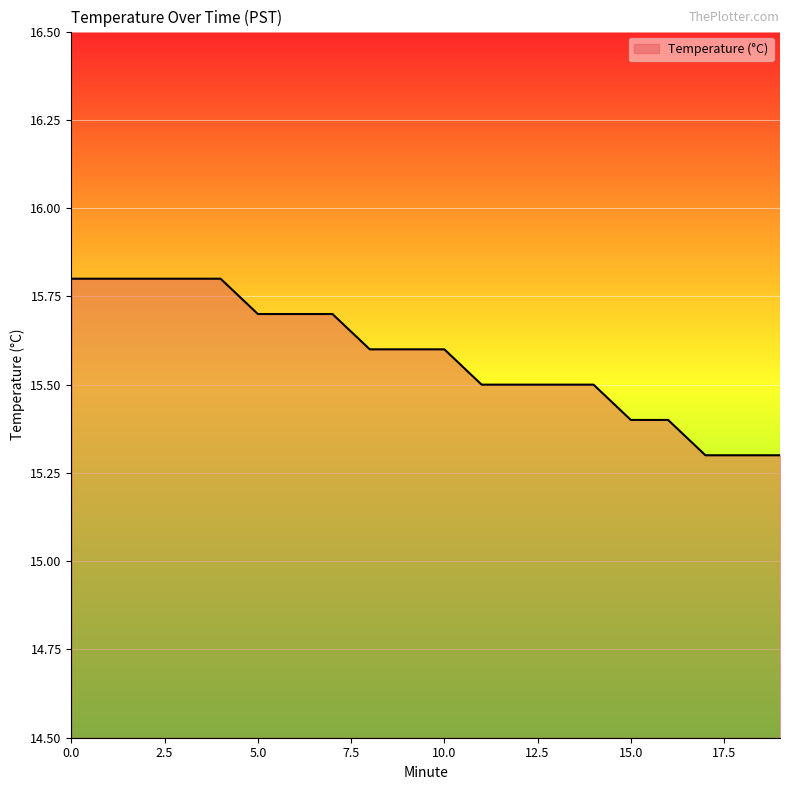

What is the smallest value displayed?

15.3